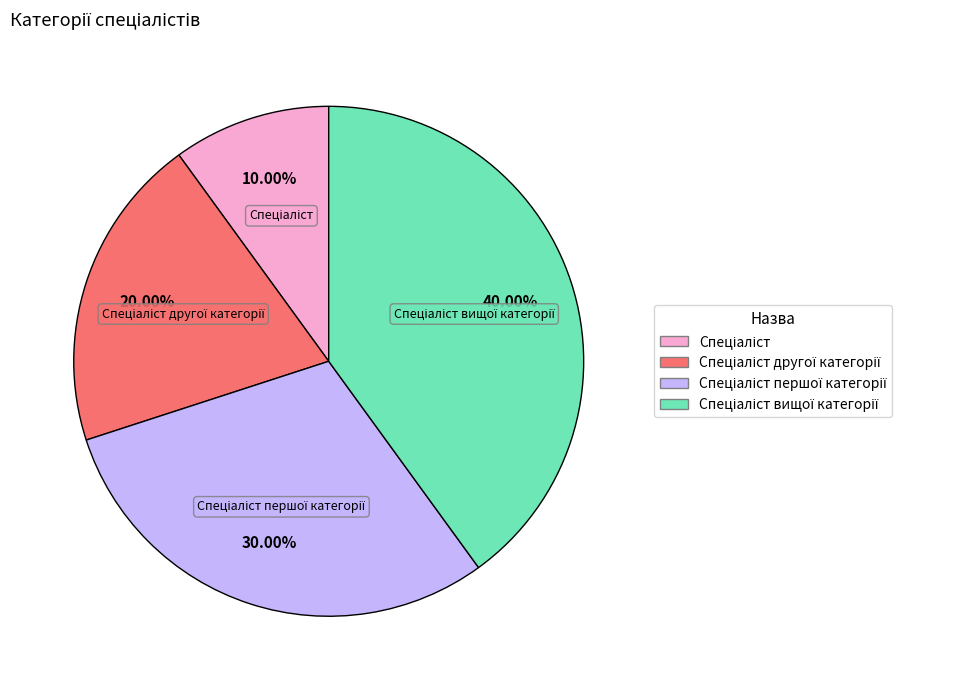

Is there any slice that represents more than half of the pie?

No